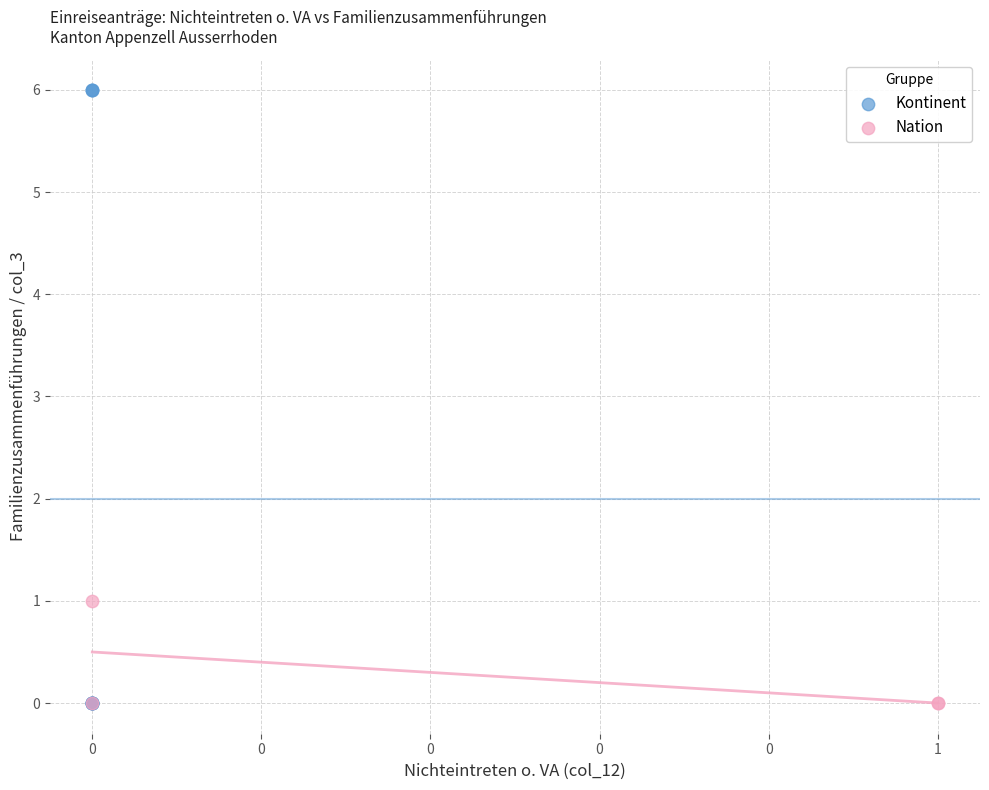

Which series reaches the maximum Y coordinate?

Kontinent